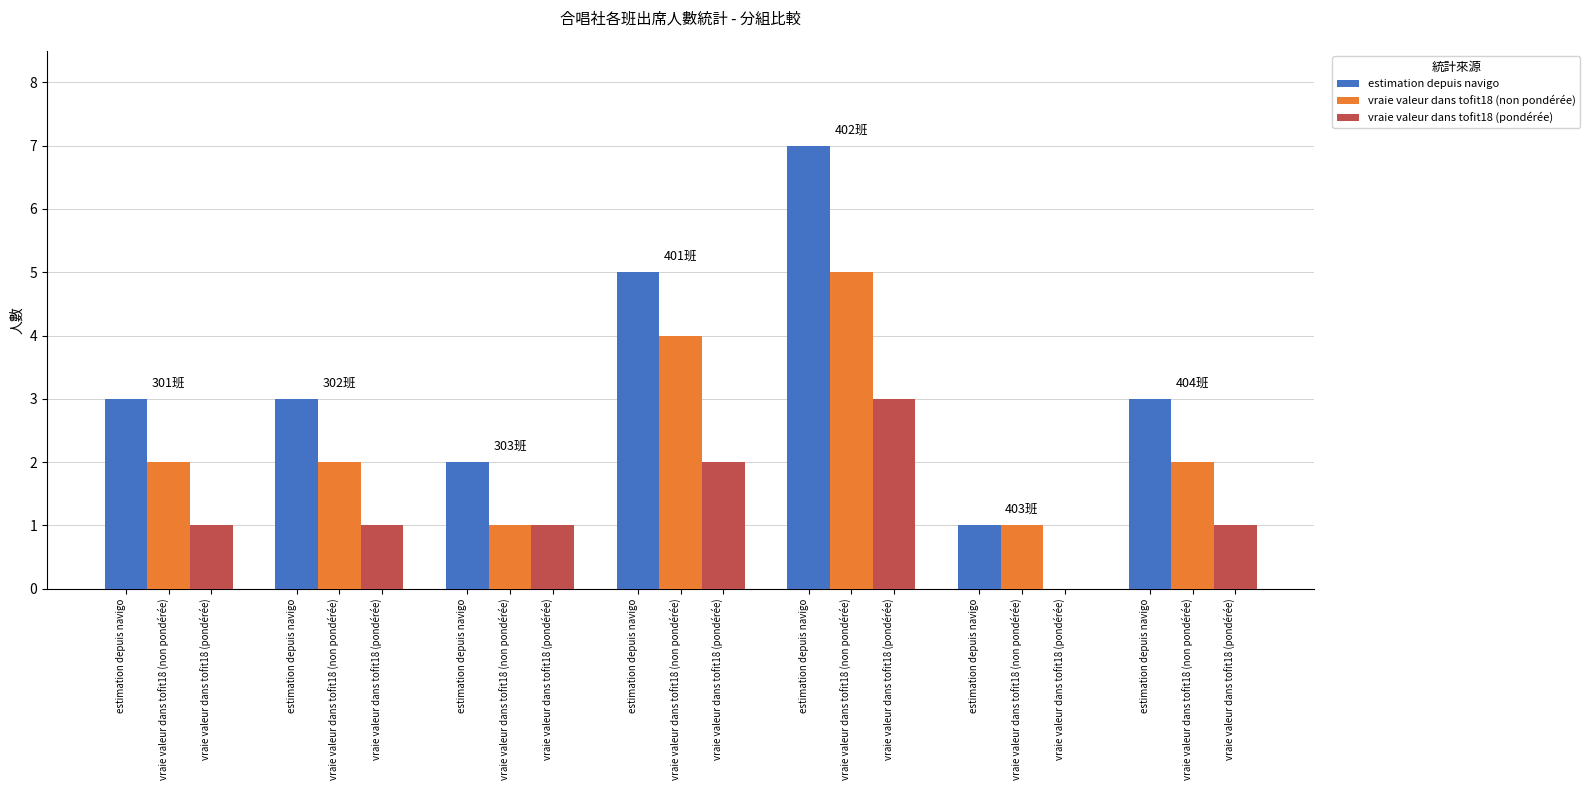

What is the difference between the second highest and minimum values in the vraie valeur dans tofit18 (non pondérée) series?

3